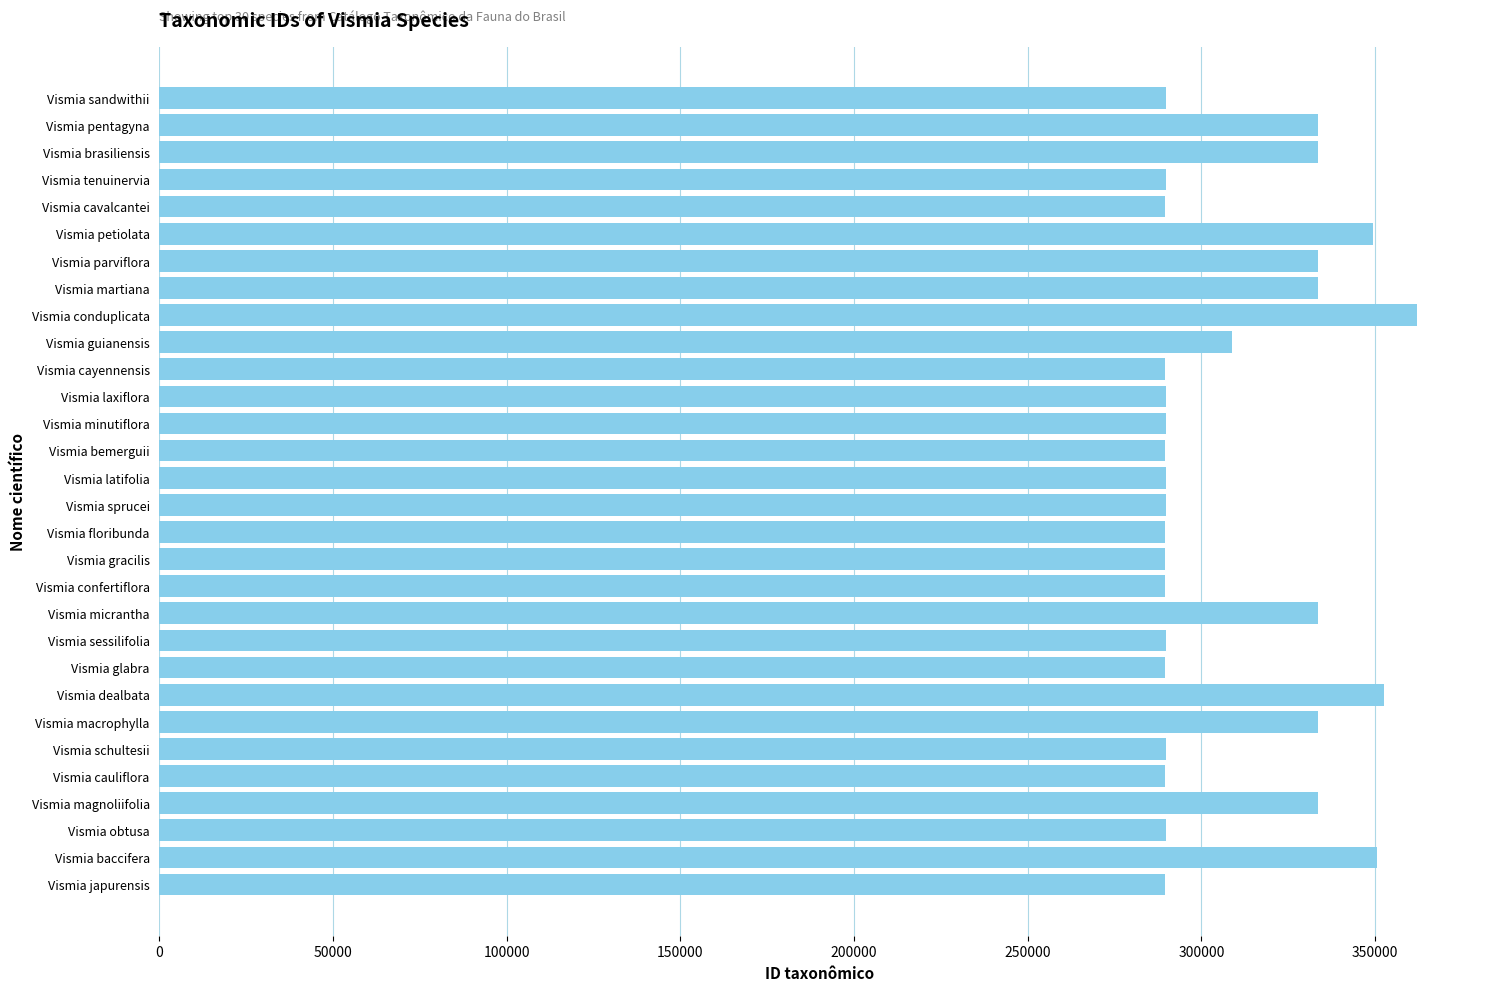

True or false: the data shows 452425 at Vismia latifolia.

False